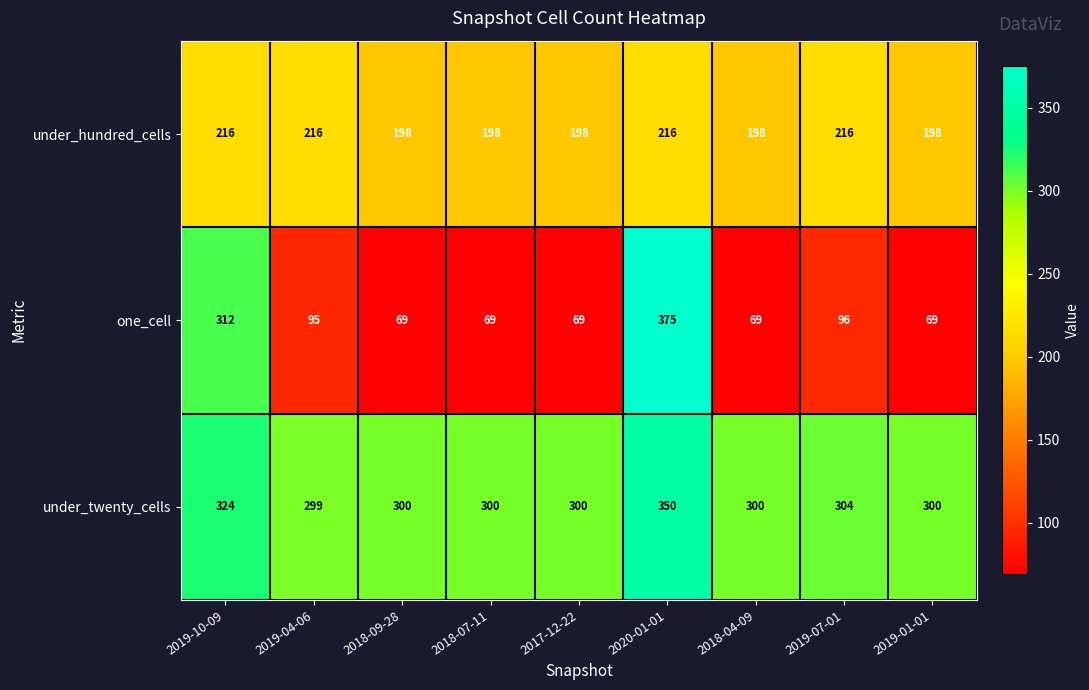

How many series are shown in this chart?

3